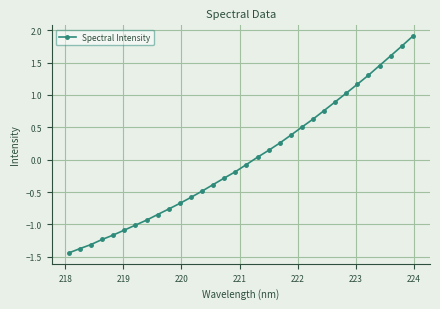

What is the value of the 32nd point from the left?

1.9